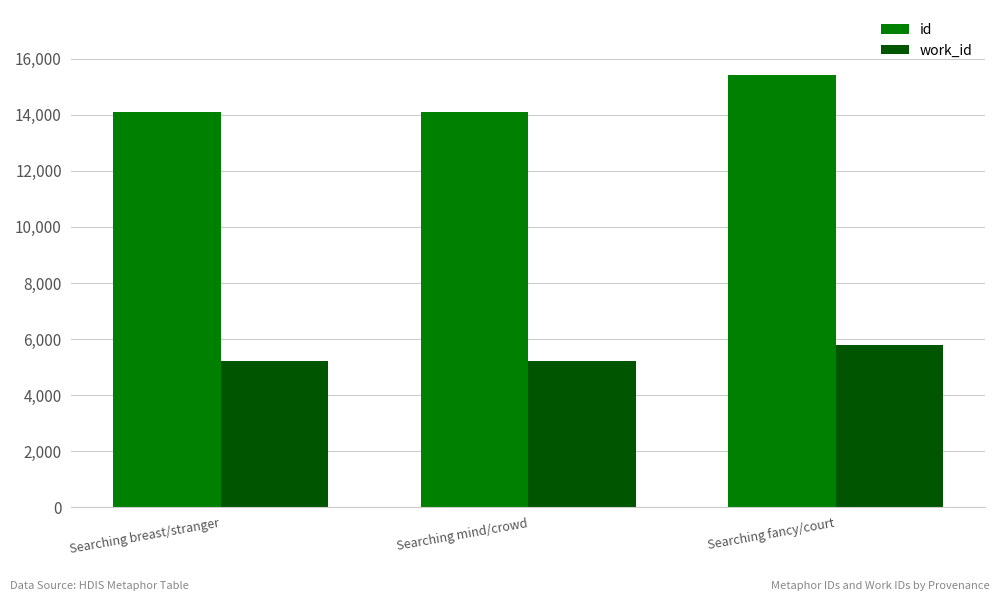

At which category is the sum across all series the highest?

Searching fancy/court